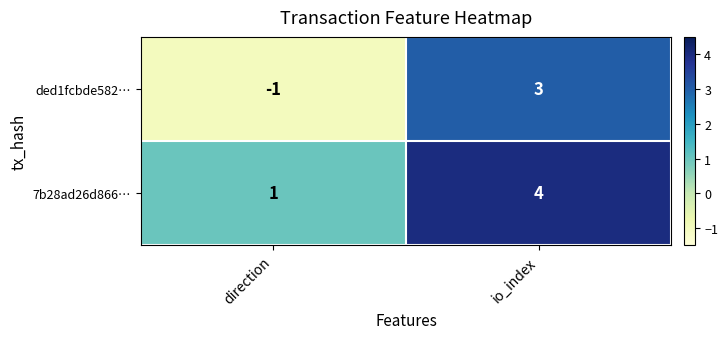

What is the sum of the 7b28ad26d866… values at io_index and direction?

5